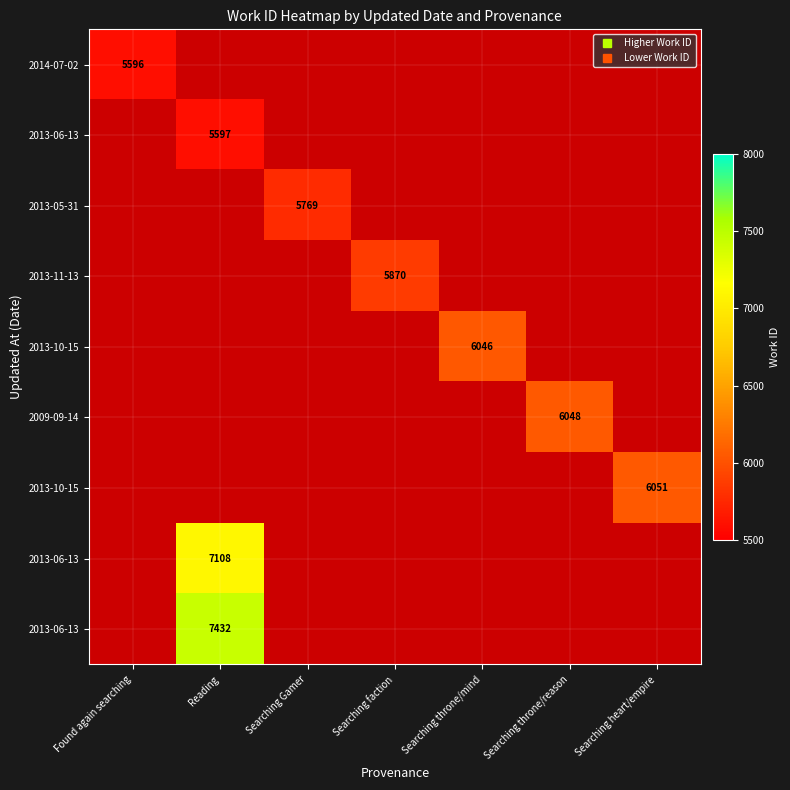

What is the greatest value displayed?

7432